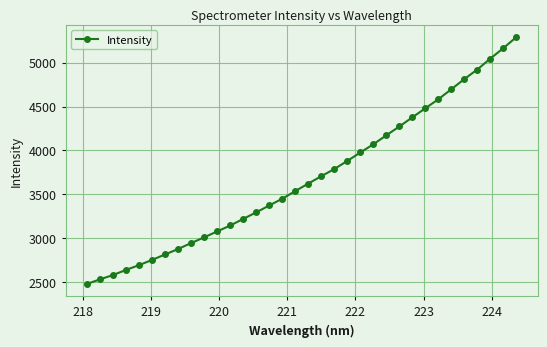

What is the difference between the second highest and second lowest values?

2632.3